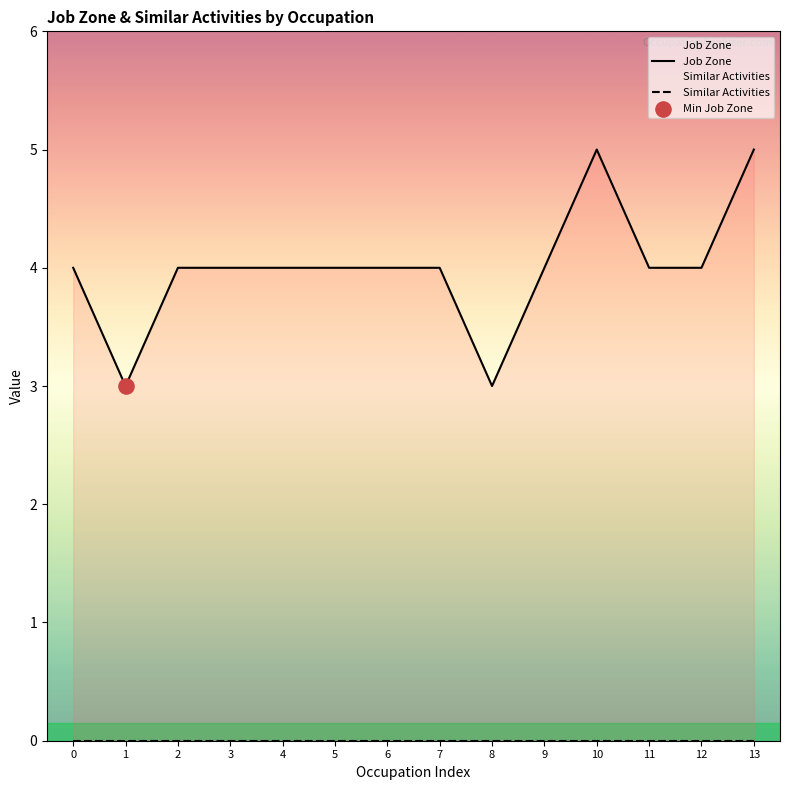

What is the total value across all series at 12?

4